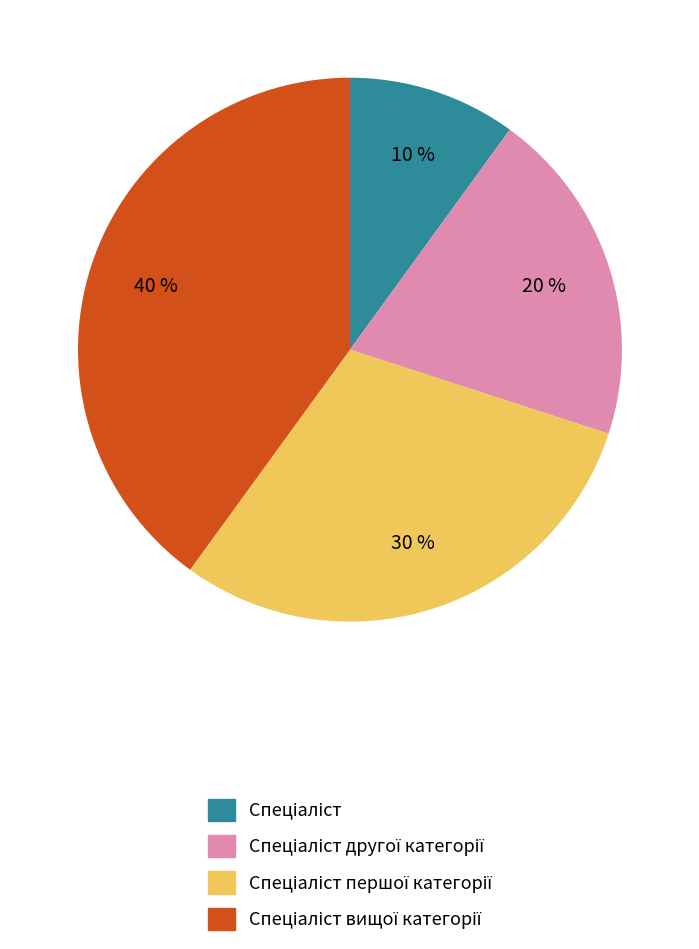

To the nearest percent, what is the difference between the largest and smallest slice percentages?

30%